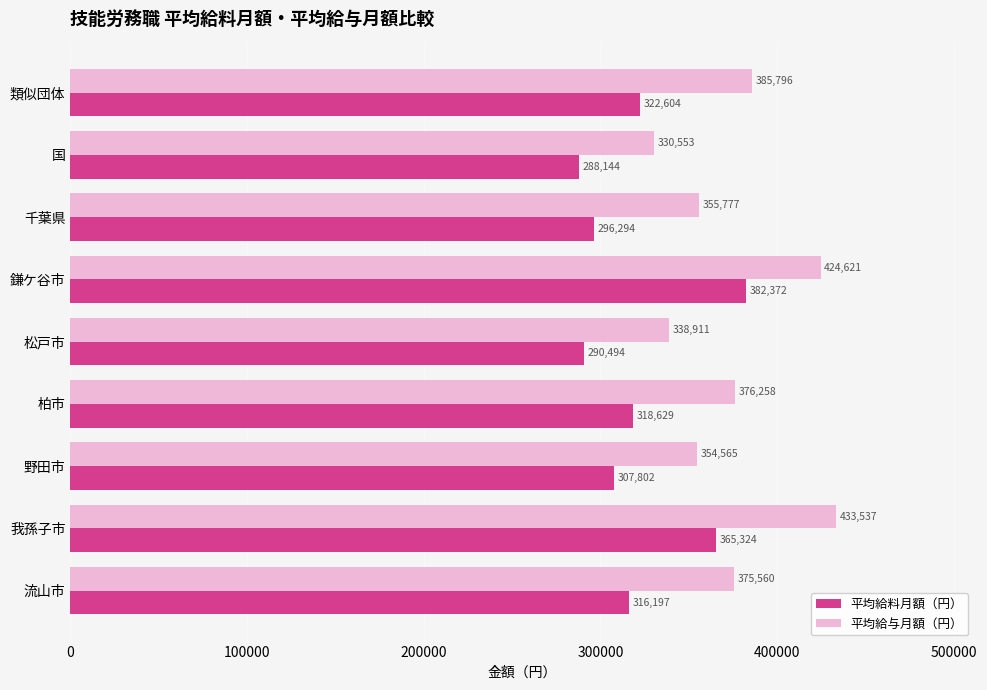

What is the difference between the highest and lowest values at 野田市?

46763